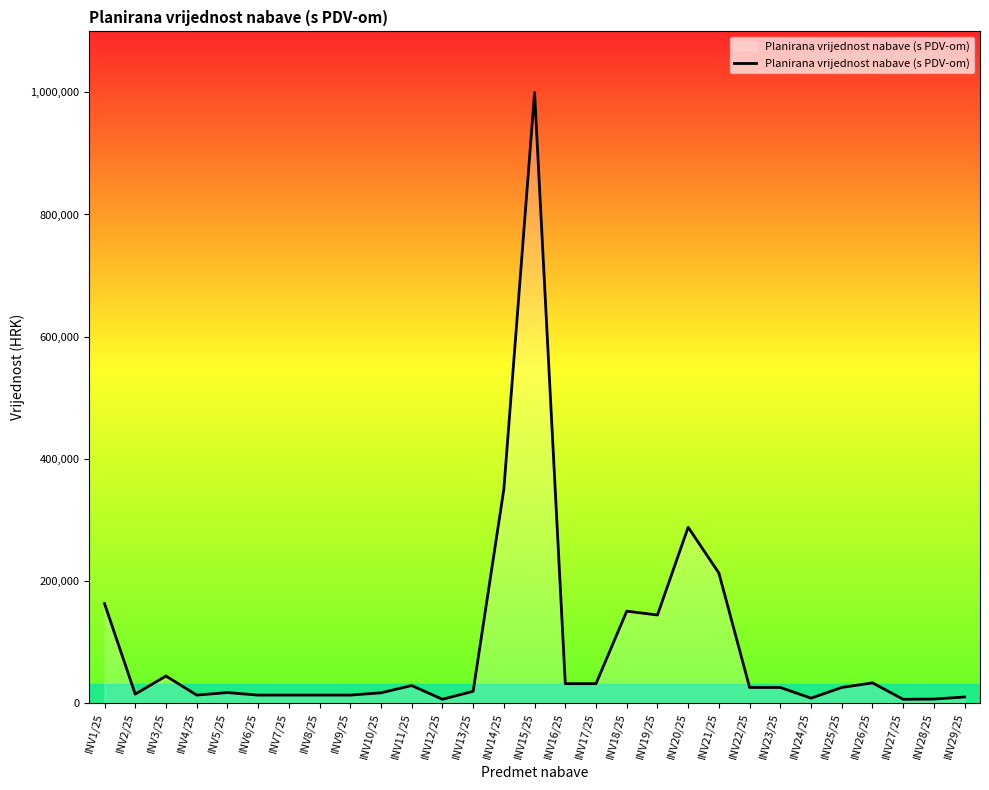

The value at INV23/25 is 25000. True or false?

True